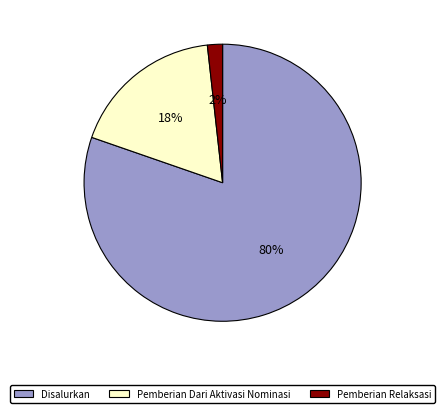

True or false: Pemberian Dari Aktivasi Nominasi accounts for 18% of the total.

True